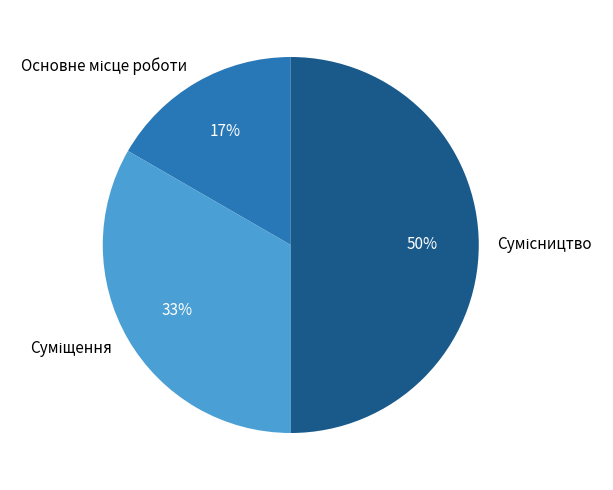

To the nearest percent, what is the difference between the largest and smallest slice percentages?

33%